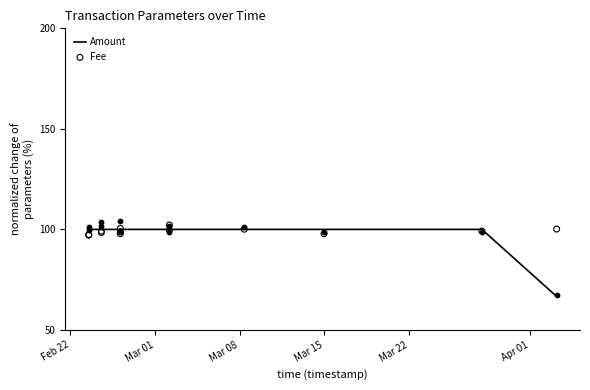

At how many categories does at least one series exceed 83?

13